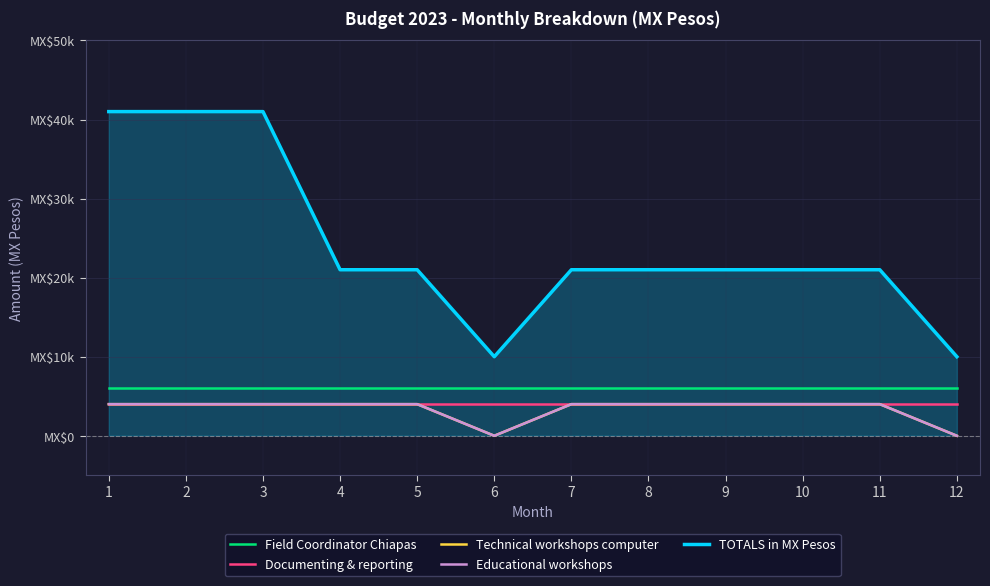

Which has a higher value, 1 or 9?

1